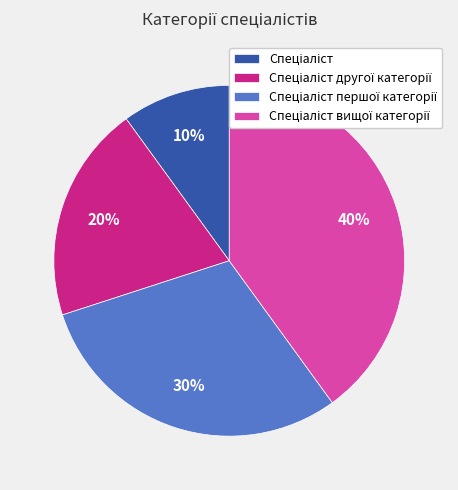

To the nearest percent, what is the difference between the largest and smallest slice percentages?

30%